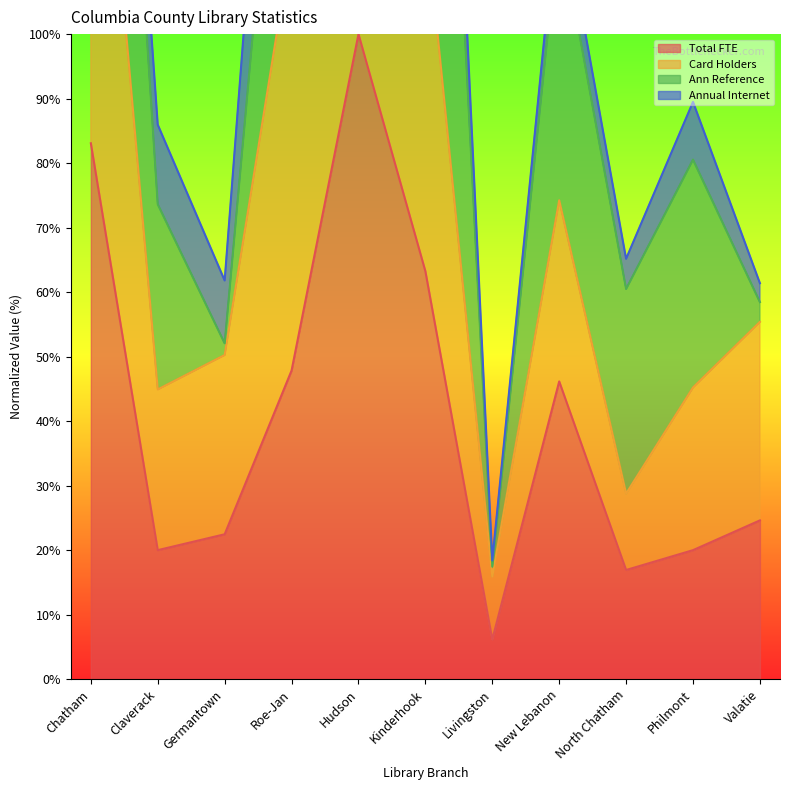

True or false: Card Holders and Total FTE cross at least once.

False